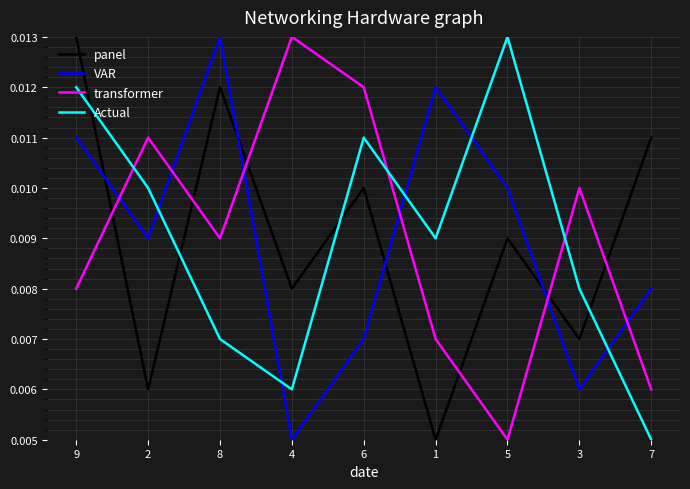

At which label is Actual closest to 0?

7